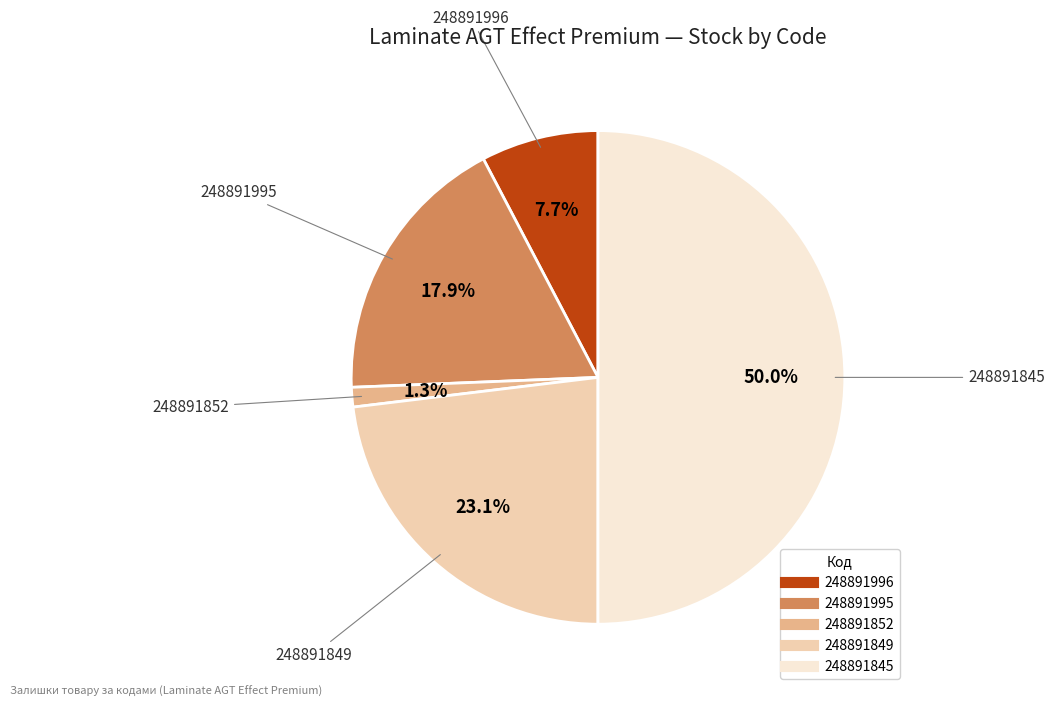

Rank the categories by value from highest to lowest.

248891845, 248891849, 248891995, 248891996, 248891852